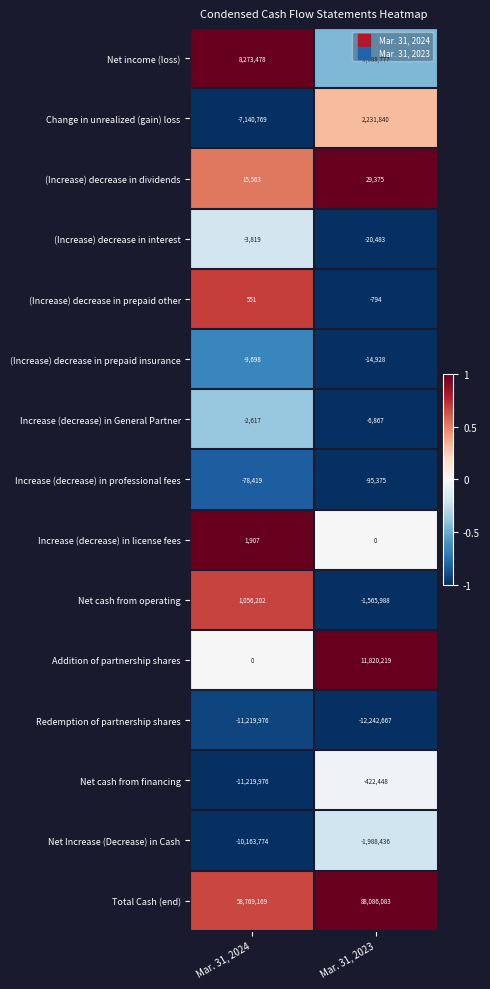

How many data points in (Increase) decrease in interest are less than -3819?

1